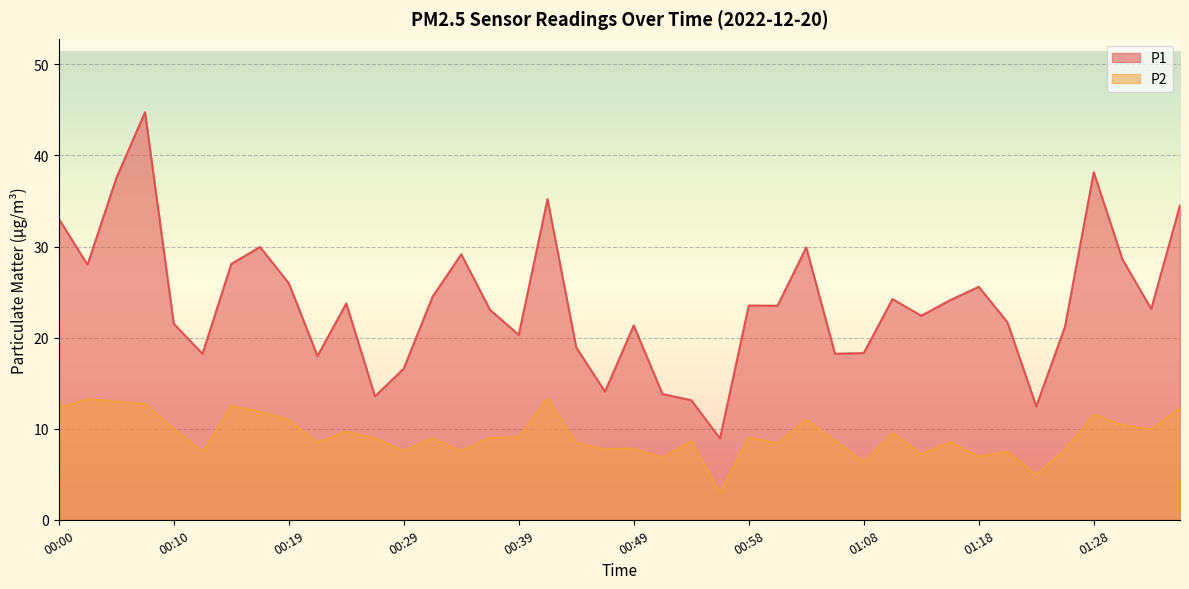

Where is the first local maximum for P1?

00:07